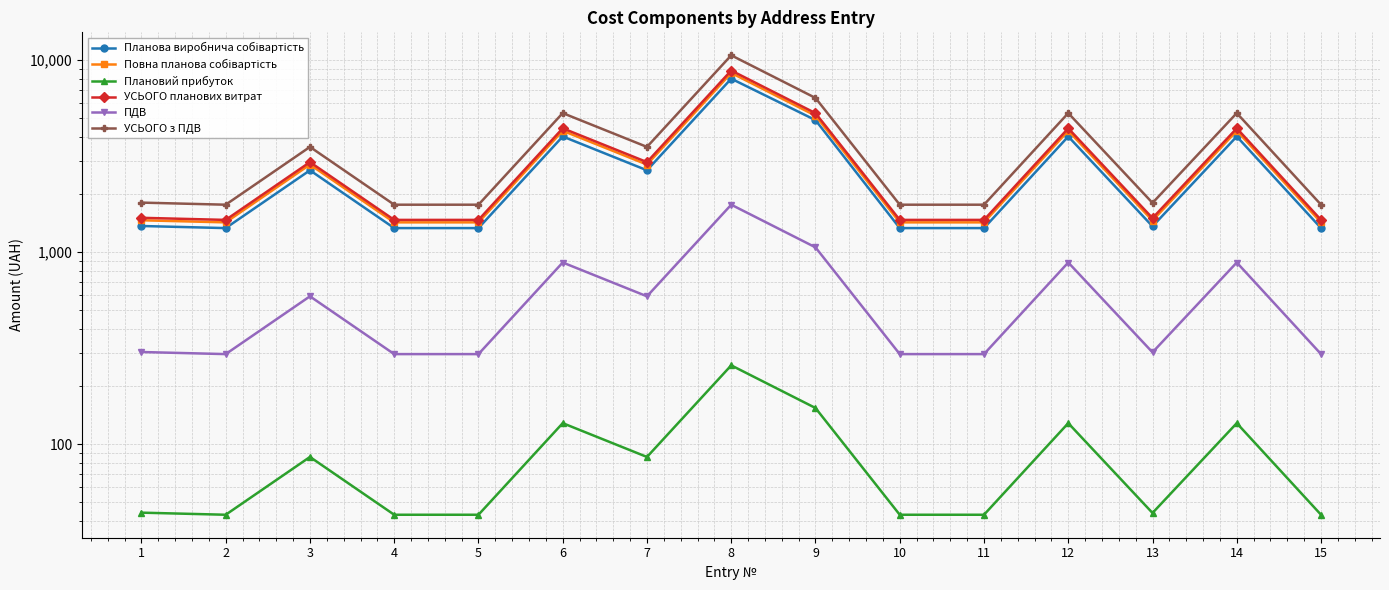

The value of Повна планова собівартість at 9 is 9237.5. True or false?

False